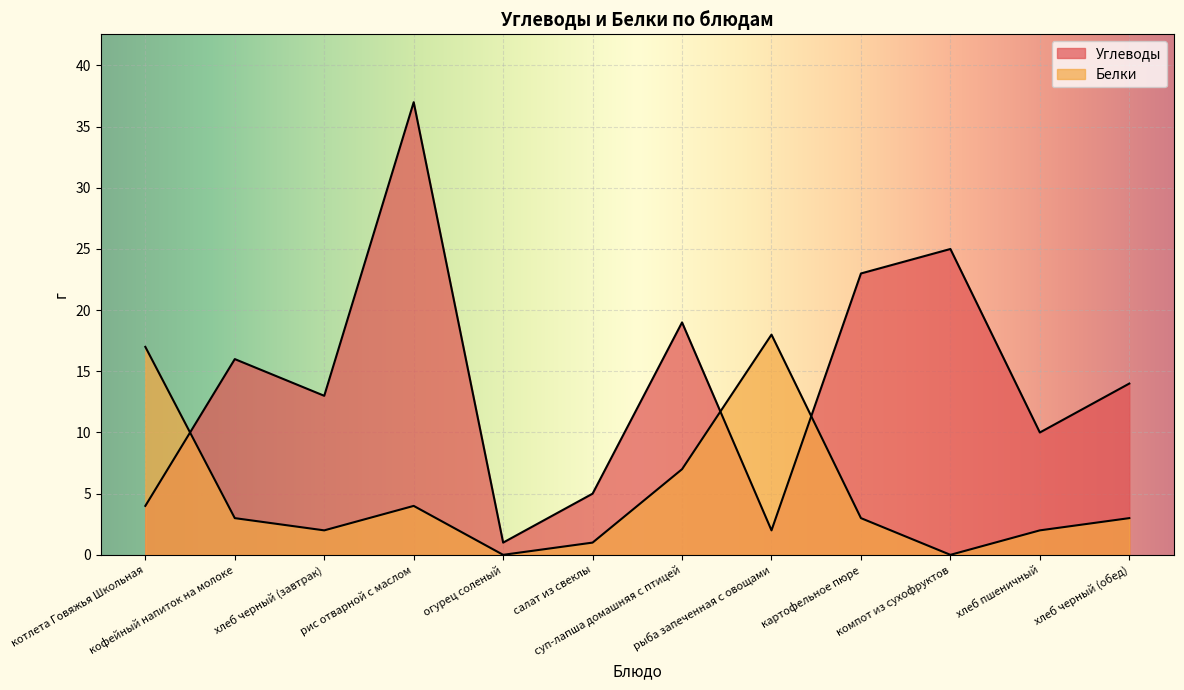

In Белки, how many points are higher than both neighbors (excluding endpoints)?

2